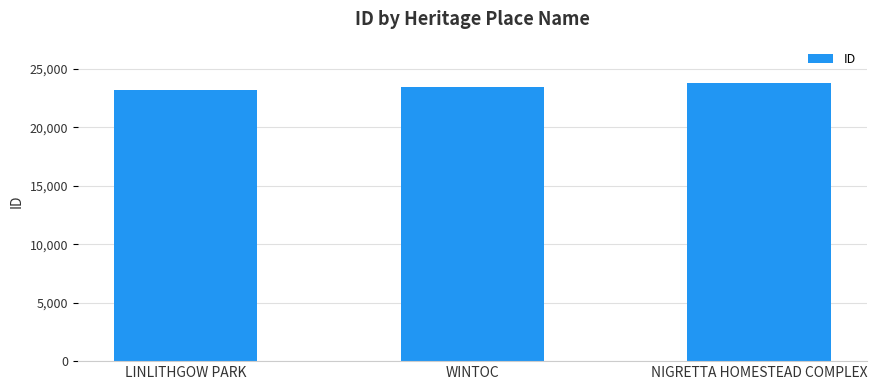

What value does the data have at WINTOC, to the nearest 10?

23400